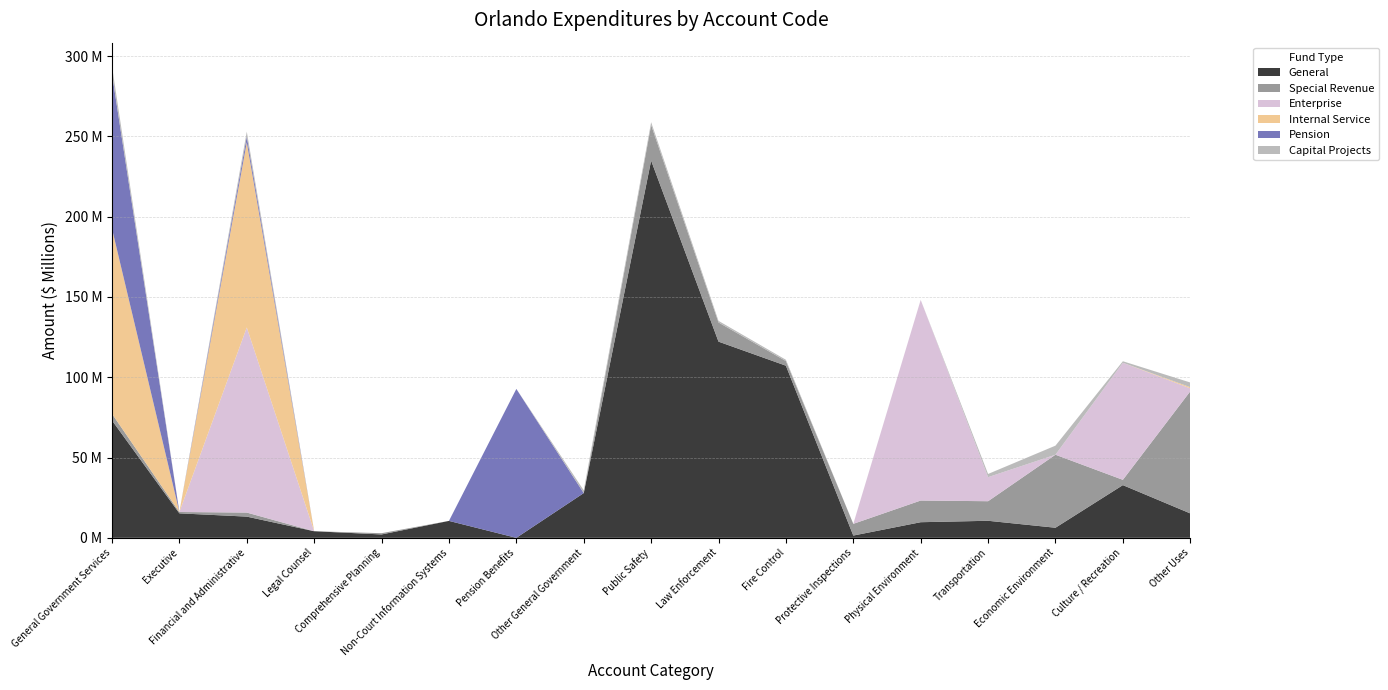

Reading left to right, extract all data points from this chart.

General: General Government Services=73093142	Executive=15252342	Financial and Administrative=13214543	Legal Counsel=4113870	Comprehensive Planning=2109082	Non-Court Information Systems=10545081	Pension Benefits=0	Other General Government=27858224	Public Safety=234898328	Law Enforcement=122160967	Fire Control=107176642	Protective Inspections=1422233	Physical Environment=9730073	Transportation=10620323	Economic Environment=6287449	Culture / Recreation=32821921	Other Uses=15210671
Special Revenue: General Government Services=4135024	Executive=835649	Financial and Administrative=2518448	Legal Counsel=0	Comprehensive Planning=780927	Non-Court Information Systems=0	Pension Benefits=0	Other General Government=0	Public Safety=22107820	Law Enforcement=11935469	Fire Control=2889617	Protective Inspections=7282734	Physical Environment=13492269	Transportation=12179786	Economic Environment=45454979	Culture / Recreation=3291161	Other Uses=76002996
Enterprise: General Government Services=0	Executive=0	Financial and Administrative=115257917	Legal Counsel=0	Comprehensive Planning=0	Non-Court Information Systems=0	Pension Benefits=0	Other General Government=0	Public Safety=0	Law Enforcement=0	Fire Control=0	Protective Inspections=0	Physical Environment=124935673	Transportation=14964504	Economic Environment=0	Culture / Recreation=72895439	Other Uses=1877231
Internal Service: General Government Services=115257917	Executive=0	Financial and Administrative=115257917	Legal Counsel=0	Comprehensive Planning=0	Non-Court Information Systems=0	Pension Benefits=0	Other General Government=0	Public Safety=0	Law Enforcement=0	Fire Control=0	Protective Inspections=0	Physical Environment=0	Transportation=0	Economic Environment=0	Culture / Recreation=0	Other Uses=693068
Pension: General Government Services=96361800	Executive=0	Financial and Administrative=3641054	Legal Counsel=0	Comprehensive Planning=0	Non-Court Information Systems=0	Pension Benefits=92720746	Other General Government=0	Public Safety=0	Law Enforcement=0	Fire Control=0	Protective Inspections=0	Physical Environment=0	Transportation=0	Economic Environment=0	Culture / Recreation=0	Other Uses=0
Capital Projects: General Government Services=4774076	Executive=21438	Financial and Administrative=3018956	Legal Counsel=0	Comprehensive Planning=0	Non-Court Information Systems=0	Pension Benefits=0	Other General Government=1733682	Public Safety=1785312	Law Enforcement=982064	Fire Control=803248	Protective Inspections=0	Physical Environment=0	Transportation=2008844	Economic Environment=5658762	Culture / Recreation=938903	Other Uses=2943848